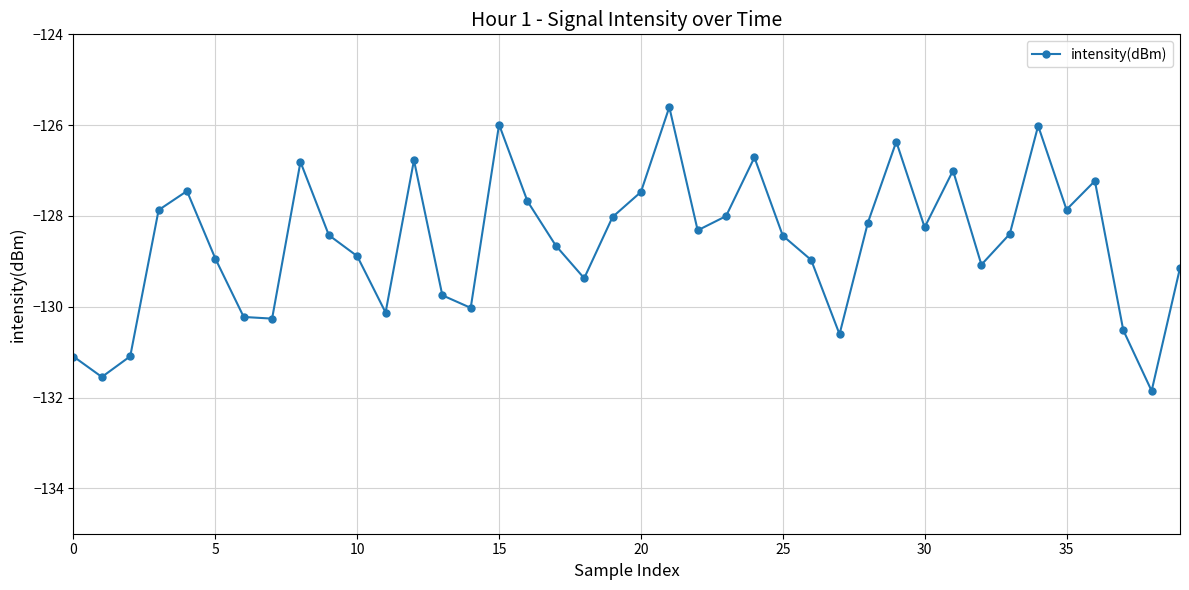

What is the greatest value displayed?

-125.6